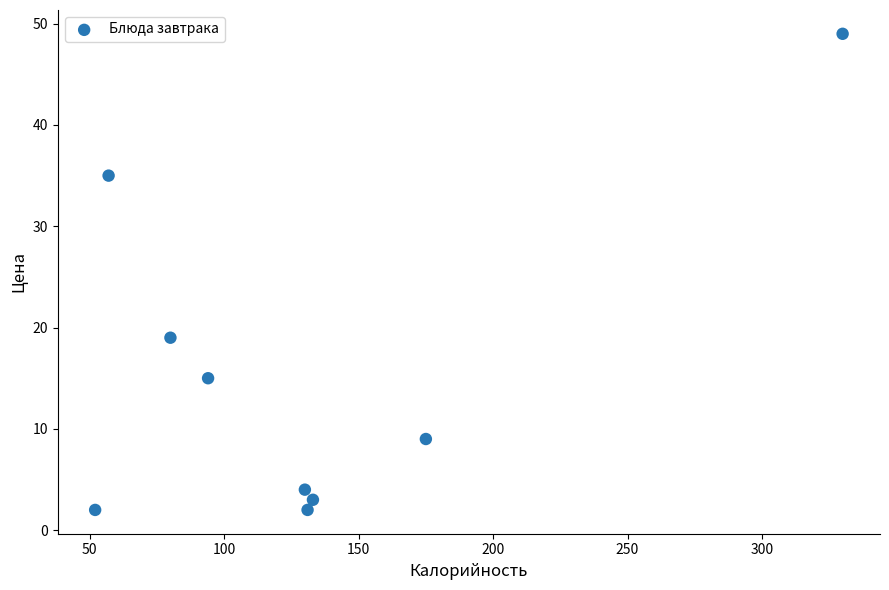

What Y value in the scatter plot is closest to 25?

19